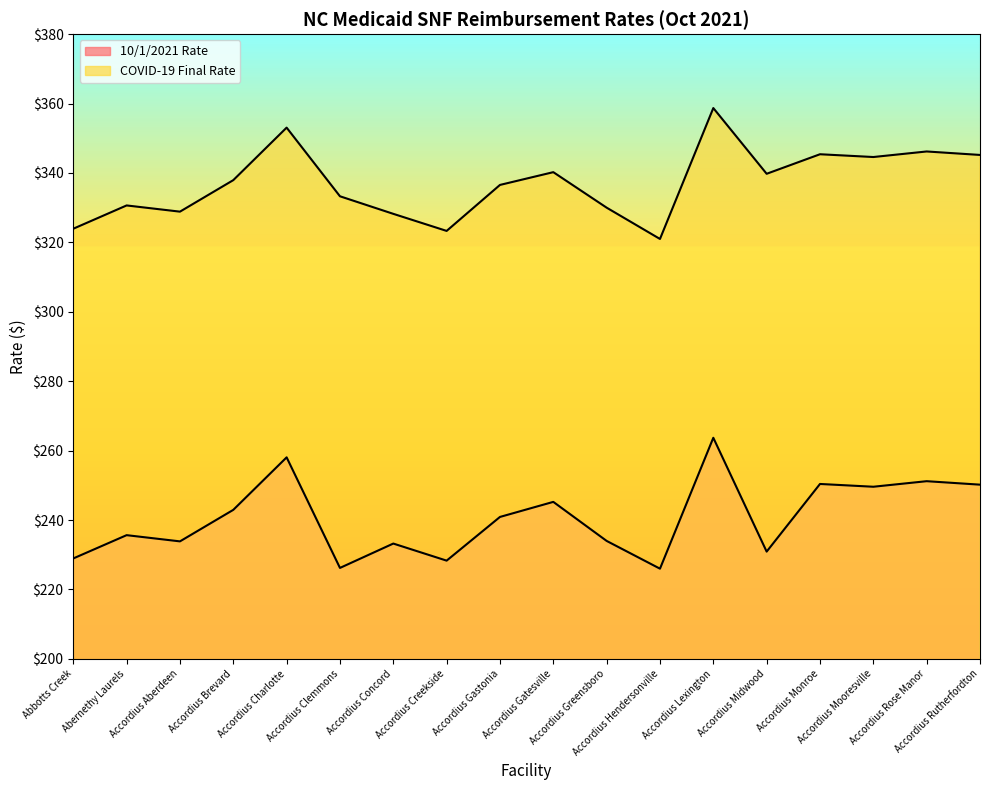

What is the sum of the COVID-19 Final Rate values at Accordius Monroe and Accordius Mooresville?

690.0